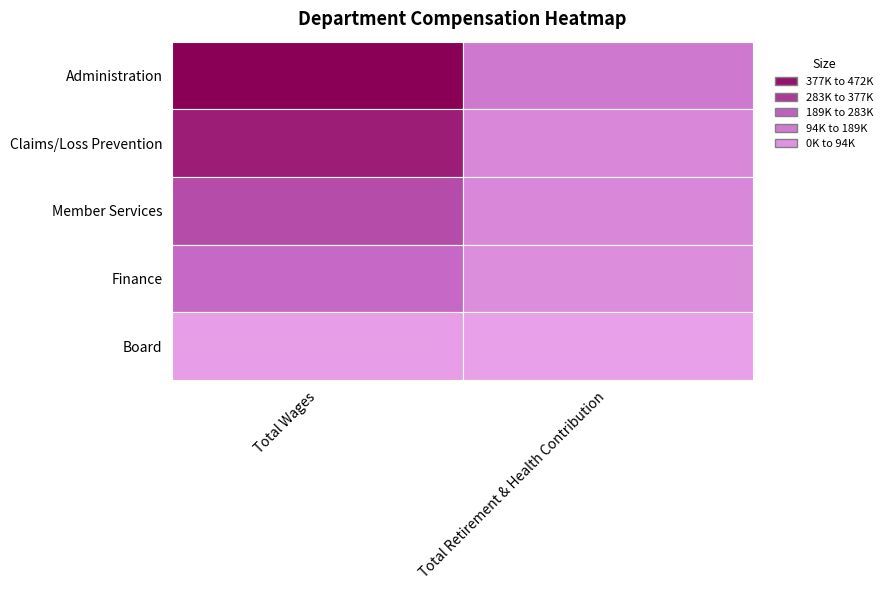

Count the Member Services values in the range 89273 to 285056.

2